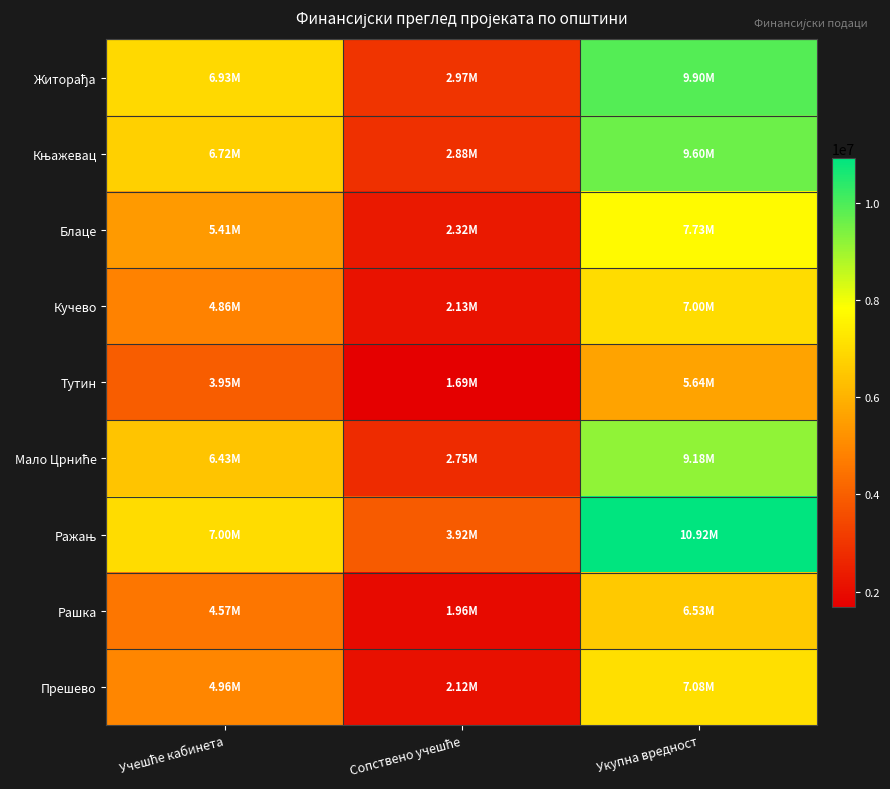

At how many categories does at least one series exceed 4418278?

2